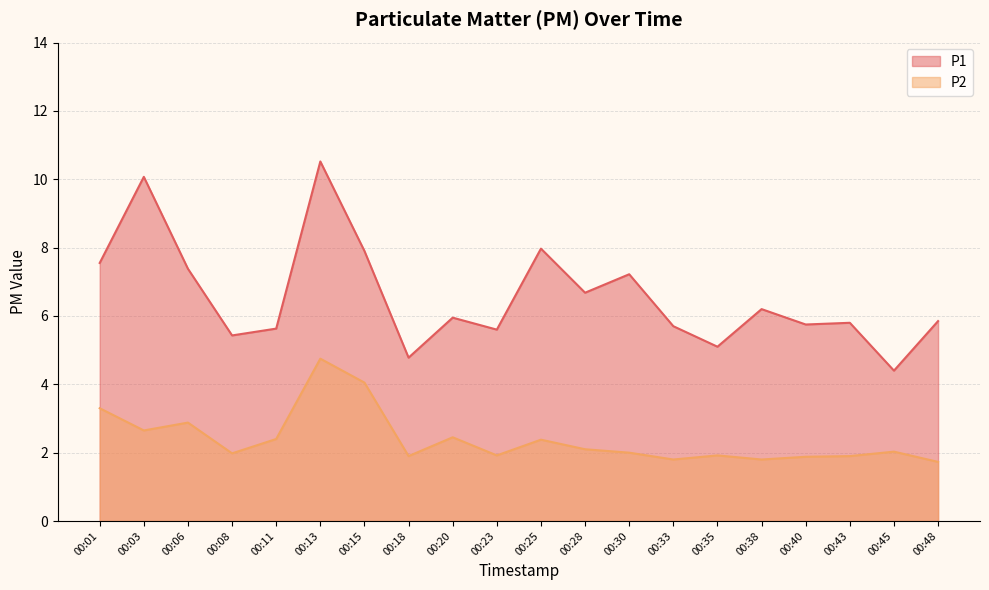

What is the approximate value of P1 at 00:11?

5.6